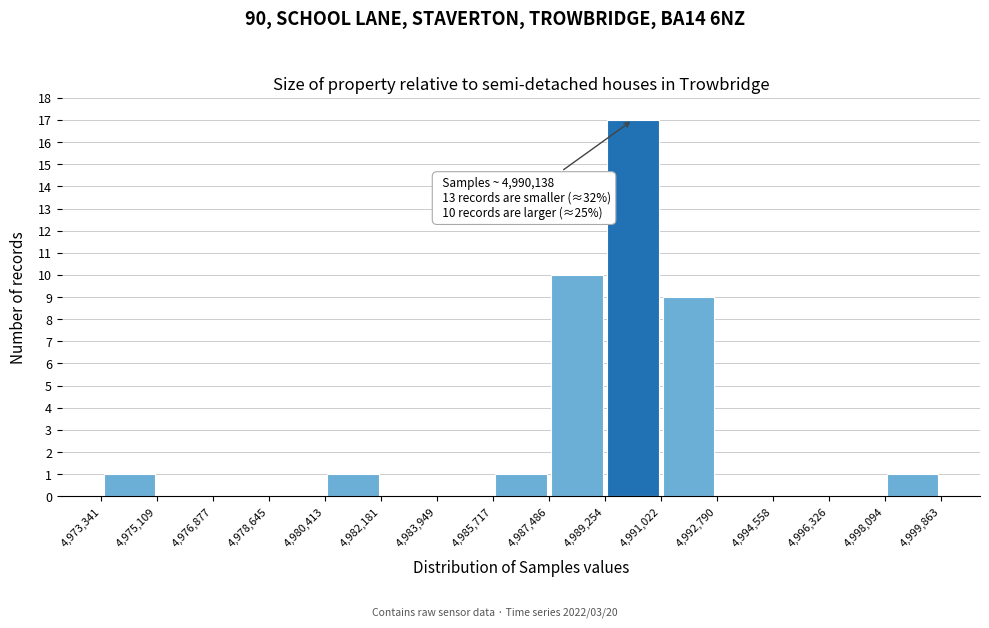

Which range on the x-axis has the tallest bar?

4,989,254 to 4,991,022